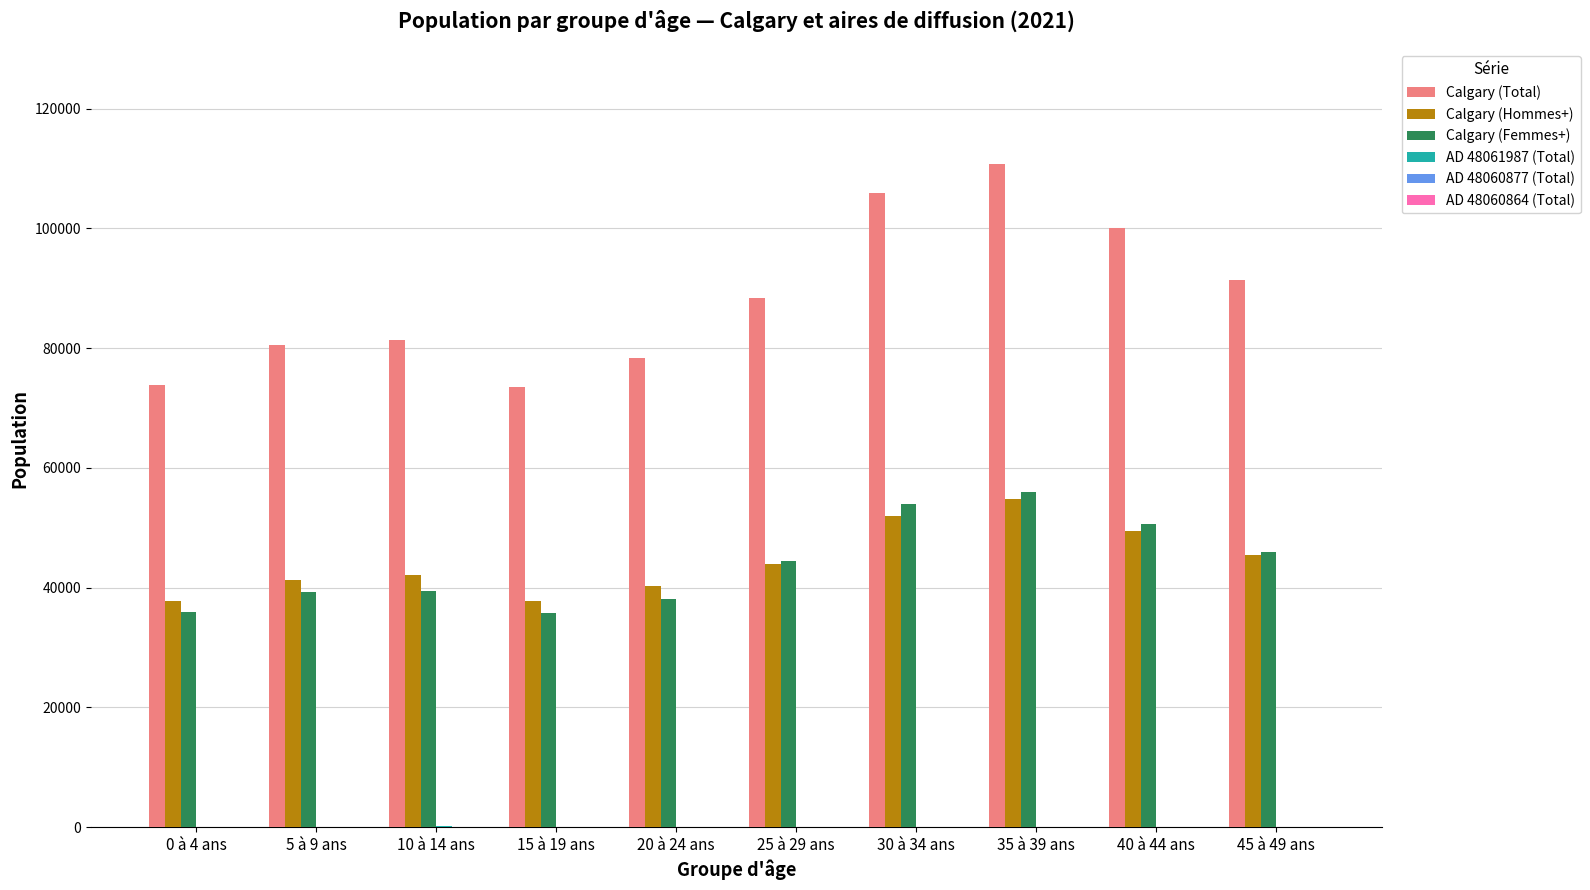

What is the greatest value displayed?

110765